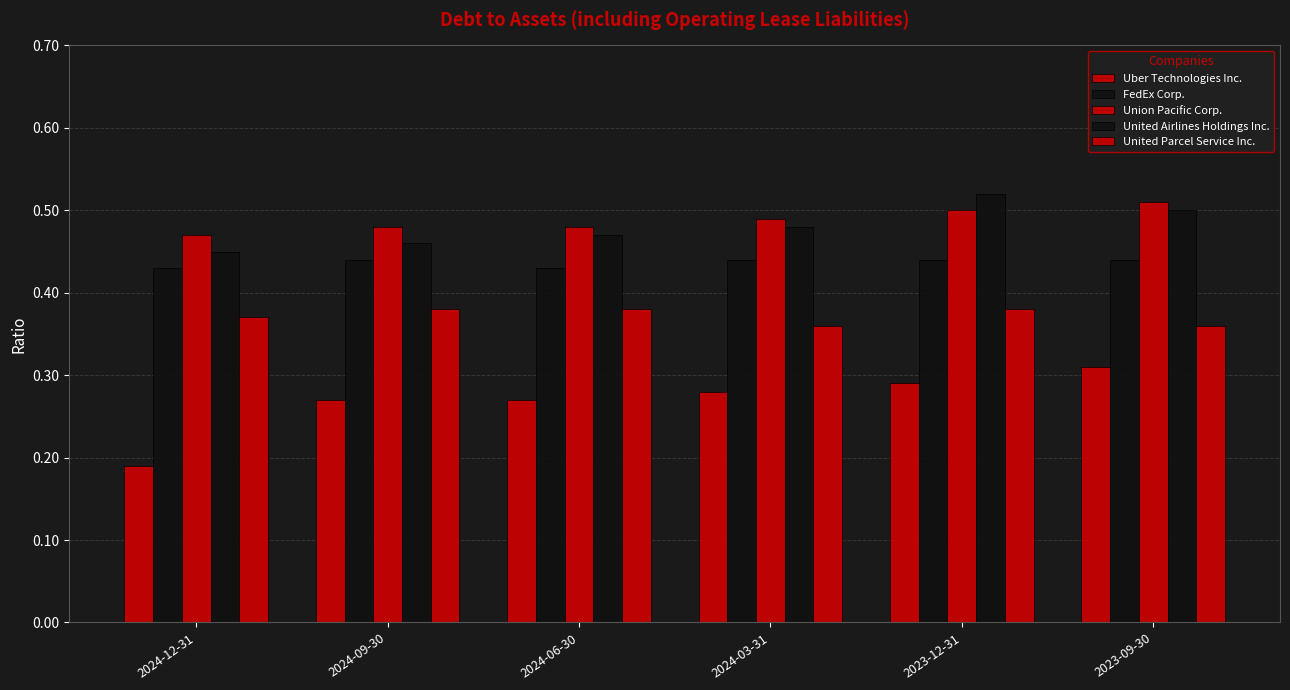

The FedEx Corp. series shows 0.6 at 2024-12-31. True or false?

False